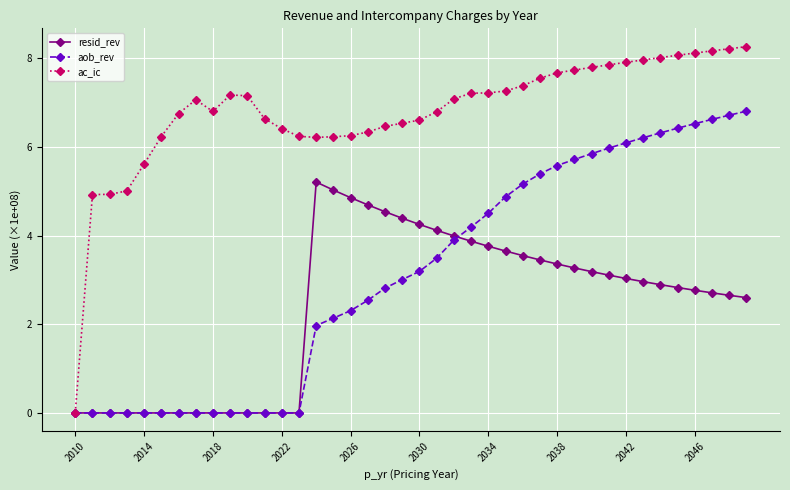

What is the maximum value for ac_ic?

8.3